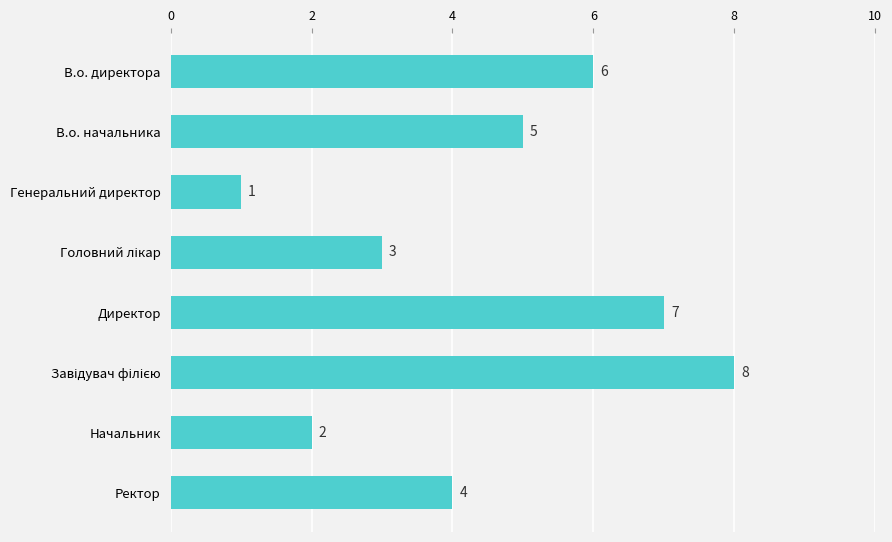

What value does the data have at В.о. начальника?

5